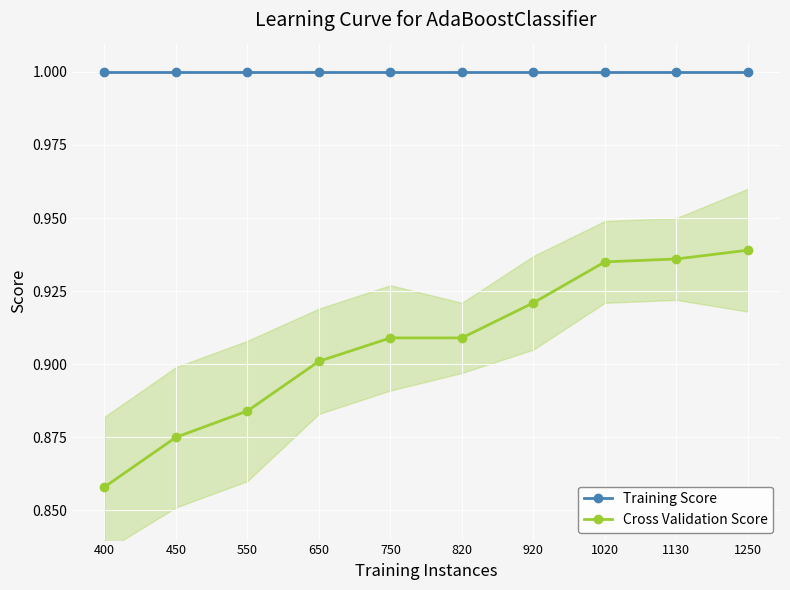

How many series are shown in this chart?

2